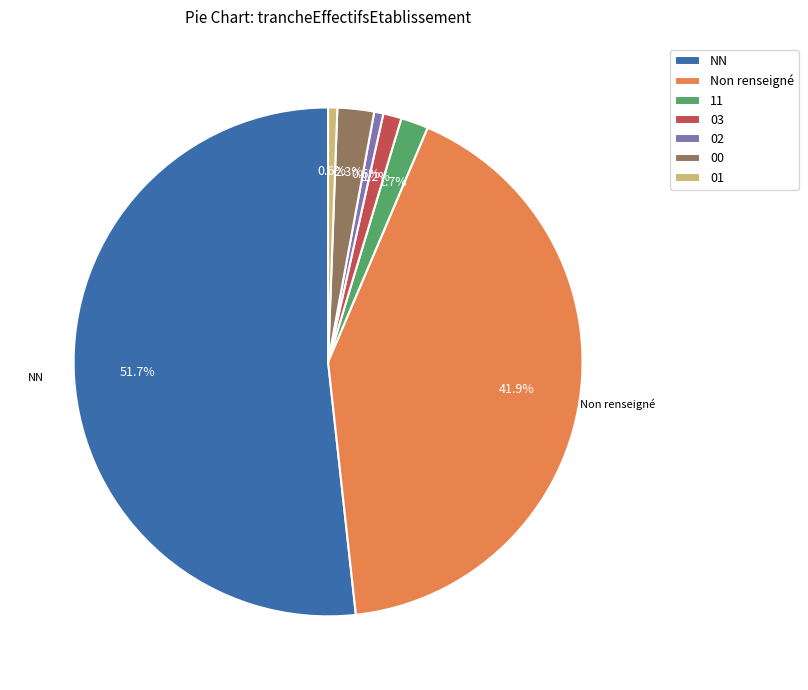

What percentage do 03 and NN together represent?

52.9%